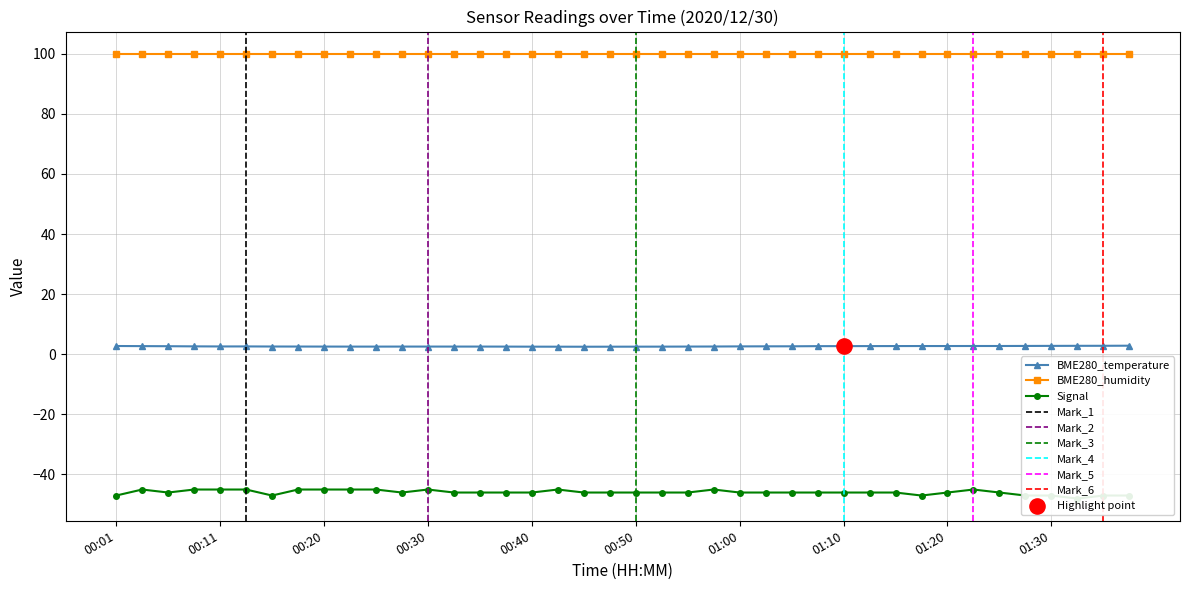

Which series contains the lowest Y value?

Signal